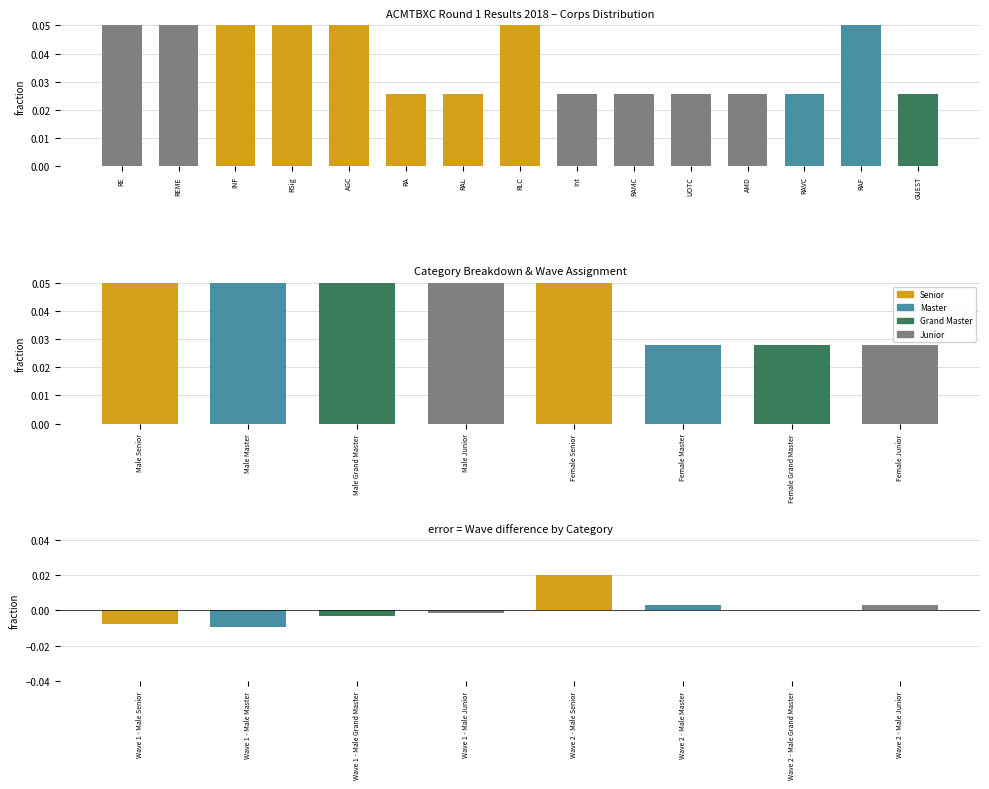

What is the label of the 13th bar from the left?

RAVC